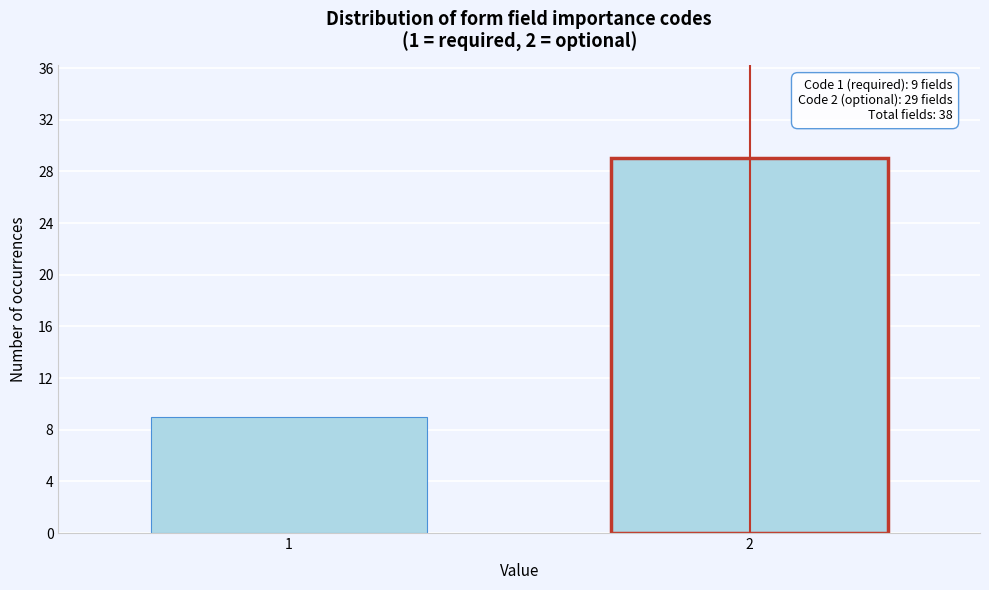

Reading left to right, list all the values displayed in this chart.

9	29